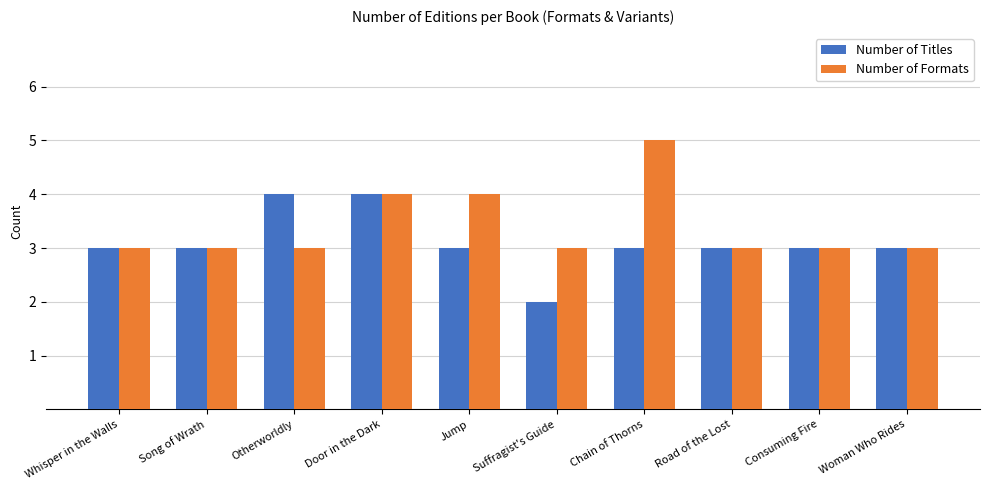

What is the maximum value shown in the chart?

5